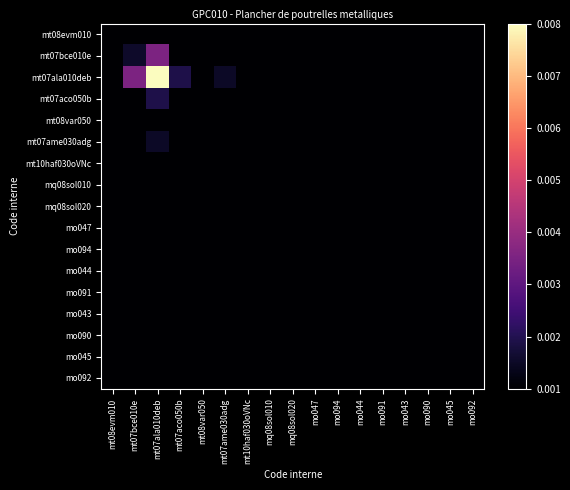

At which category does the chart reach its minimum across all series?

mq08sol010